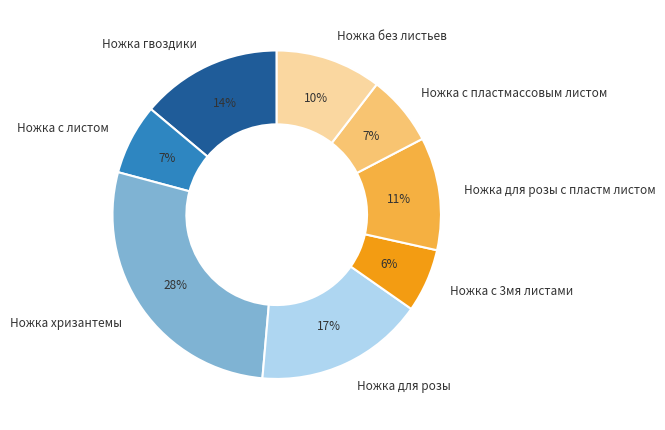

Which category has the smallest portion of the pie?

Ножка с 3мя листами